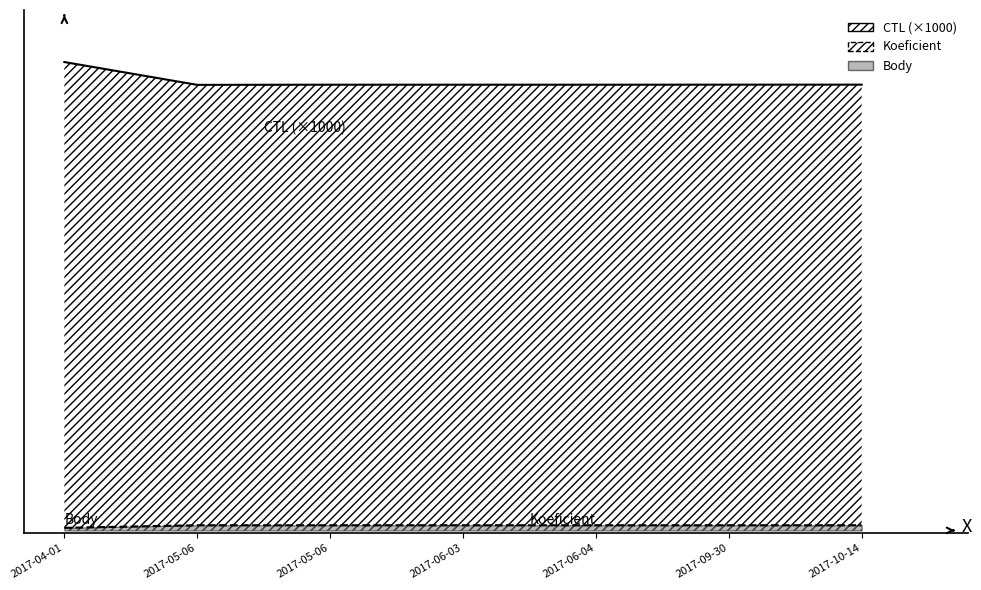

List the labels in order of Koeficient value, largest first.

2017-05-06, 2017-05-06, 2017-06-03, 2017-06-04, 2017-09-30, 2017-10-14, 2017-04-01